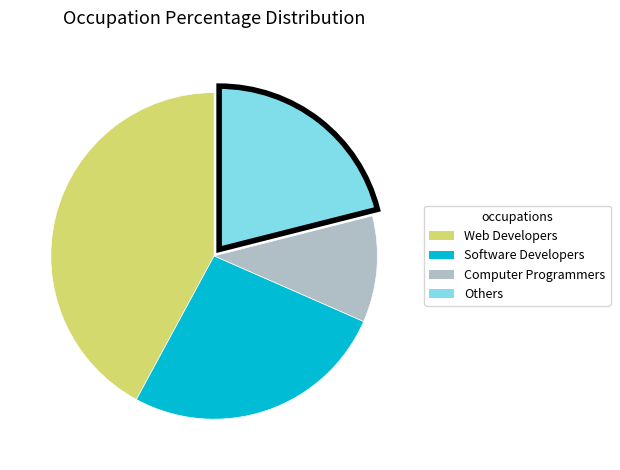

Does Web Developers account for over 50% of the chart?

No